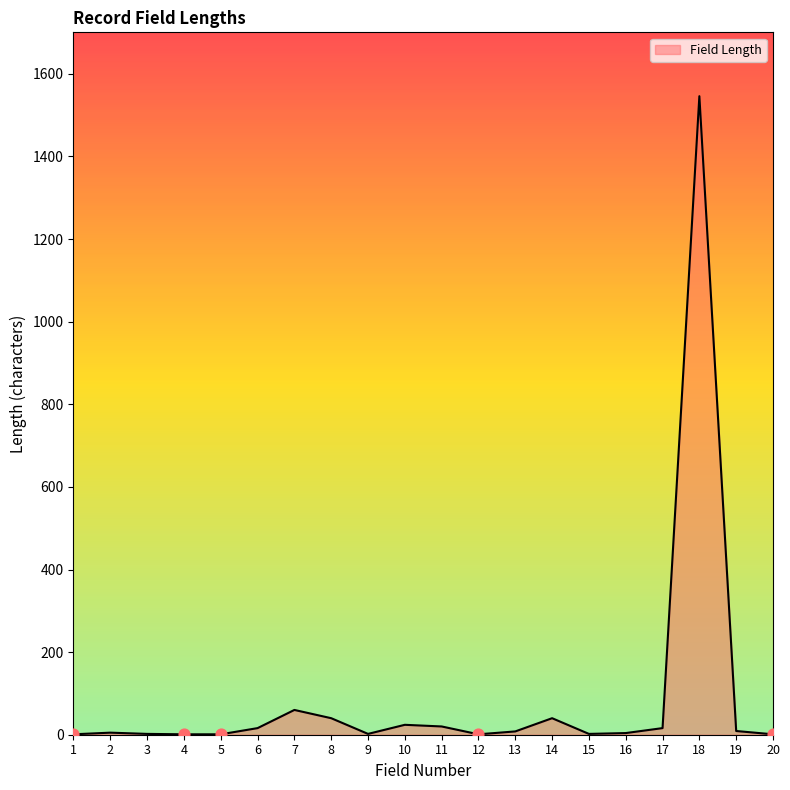

What is the change in value from 2 to 6?

+11